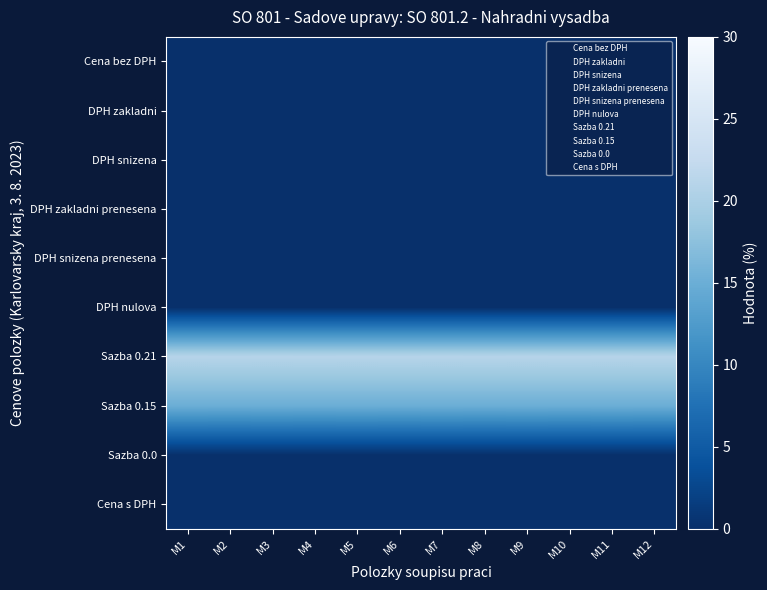

At how many categories does at least one series exceed 18?

12